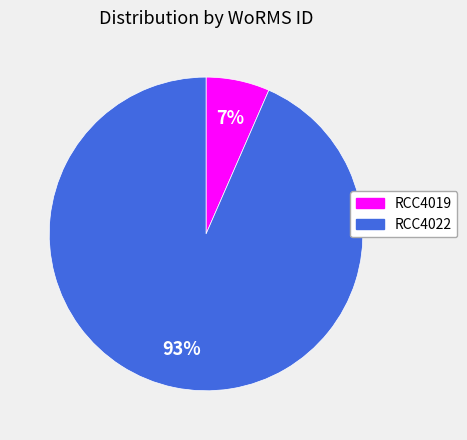

To the nearest percent, what portion does RCC4022 represent?

93%